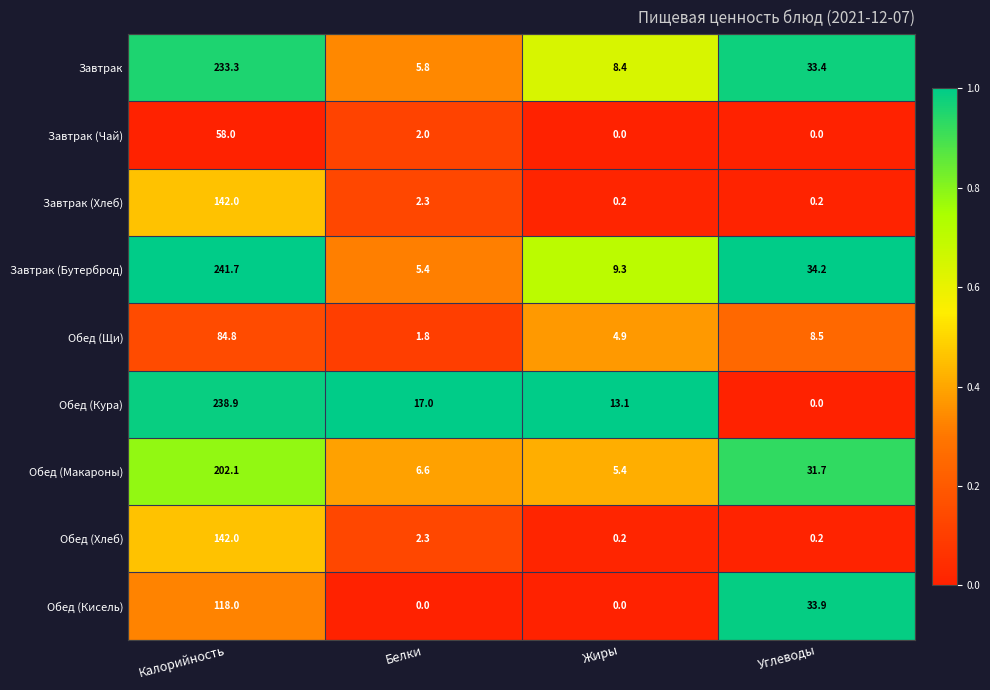

At which label is Обед (Кисель) closest to 59?

Углеводы